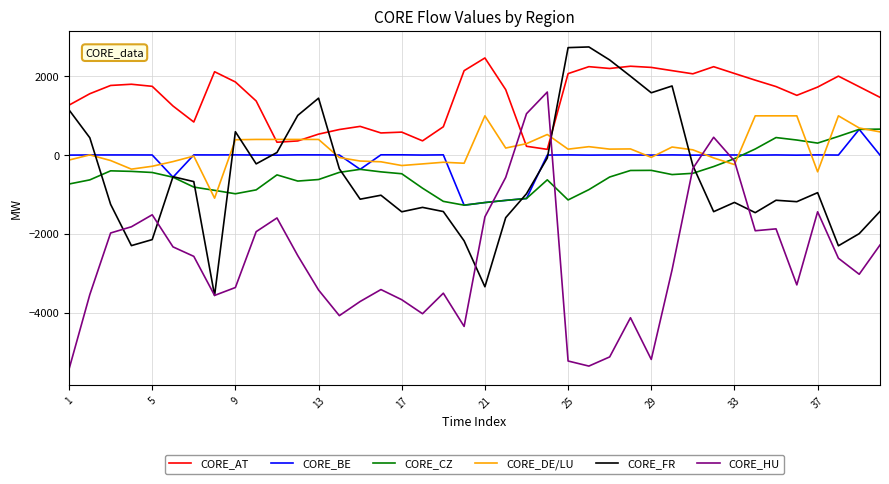

Which series has the largest total across all categories?

CORE_AT